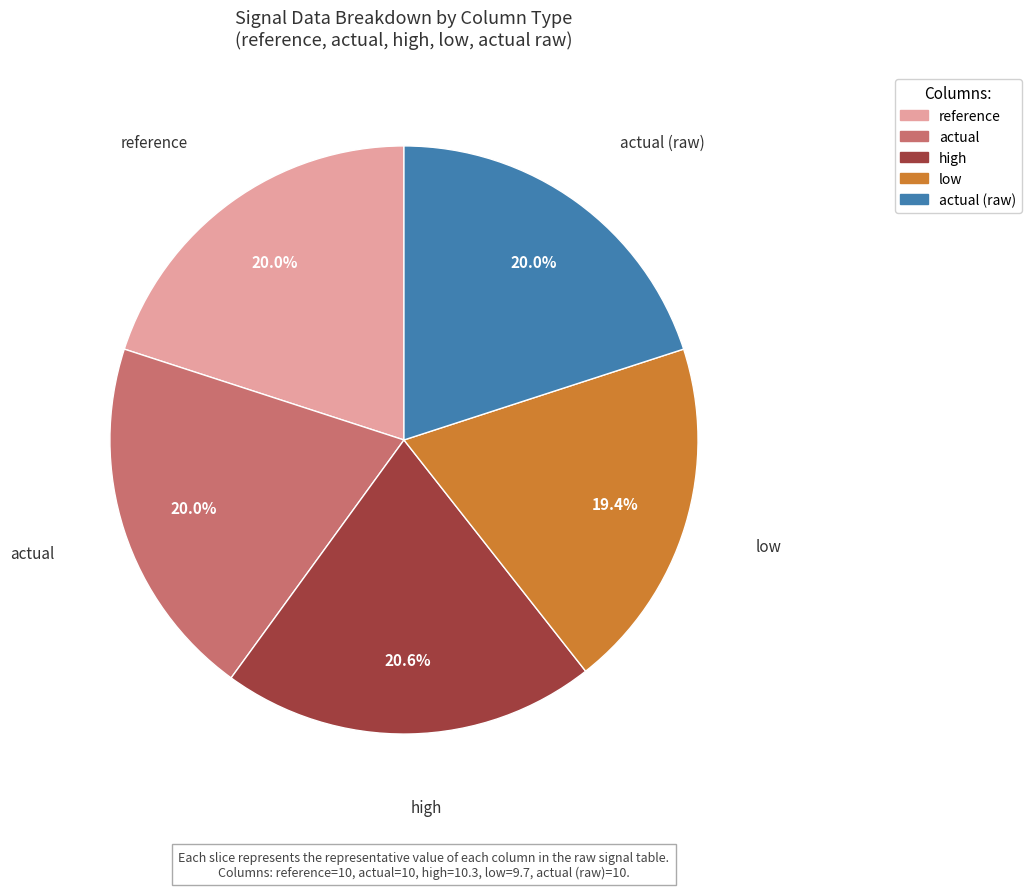

Is there a majority slice in this chart?

No